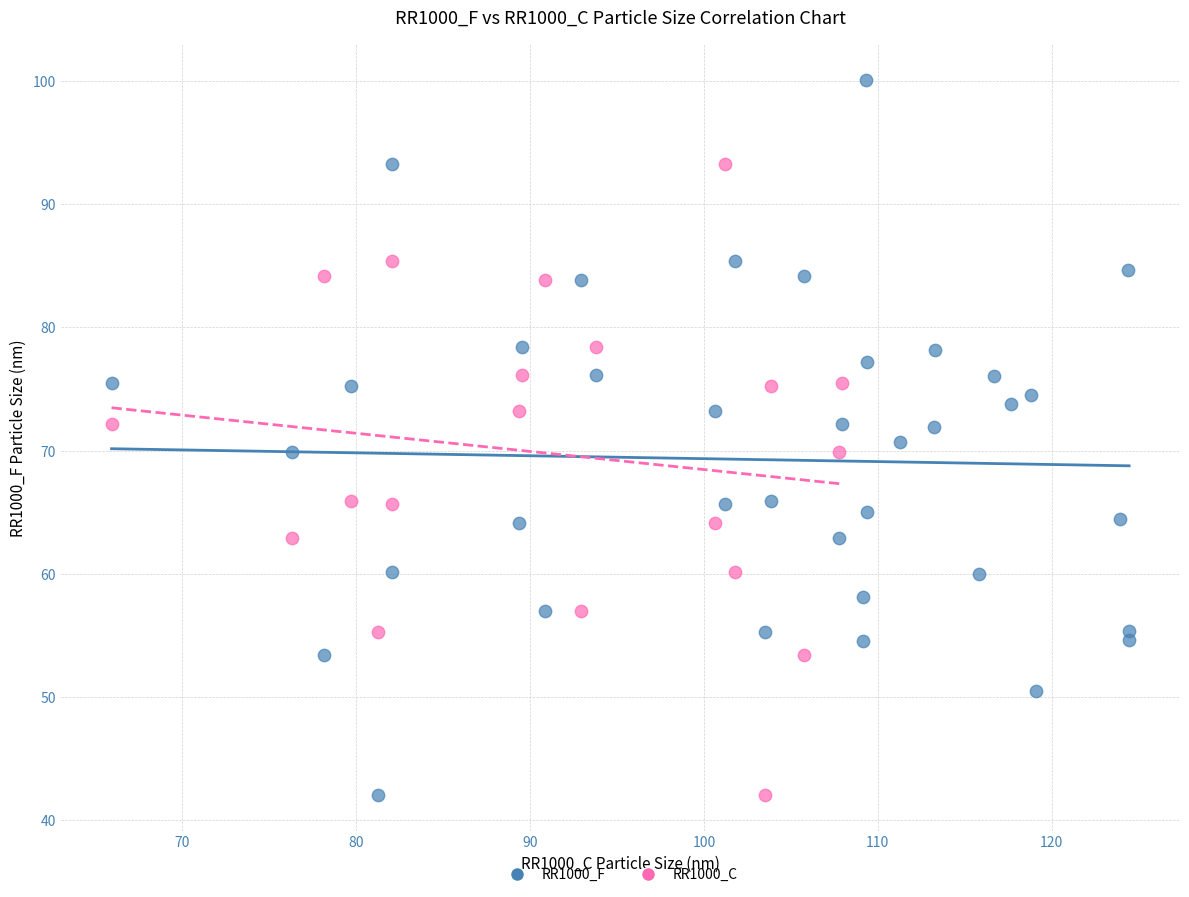

Which series reaches the maximum Y coordinate?

RR1000_F